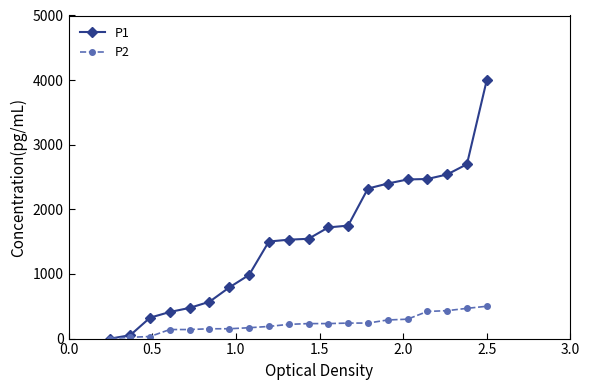

Count the number of categories in the chart.

20